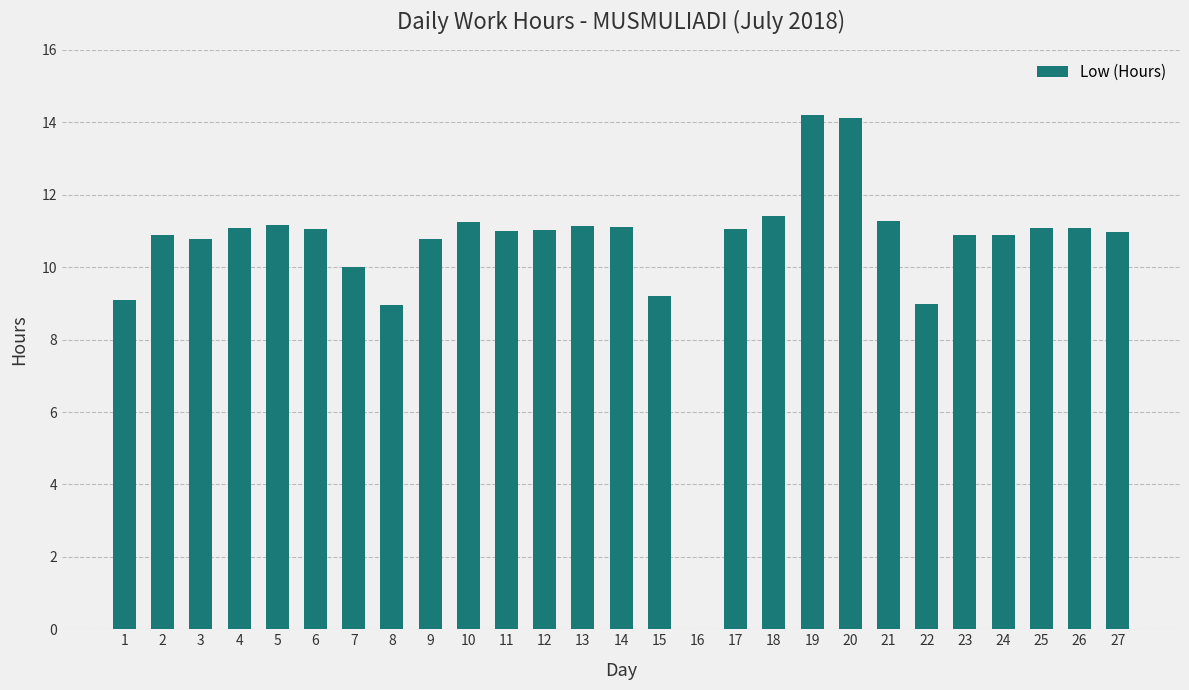

What is the difference between the values at 13 and 27?

0.2